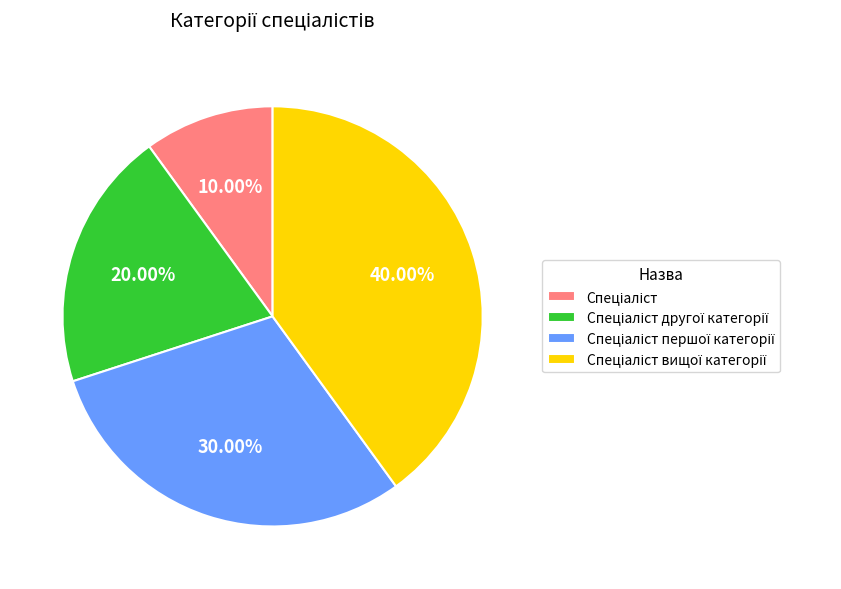

To the nearest percent, what is the average slice percentage?

25%